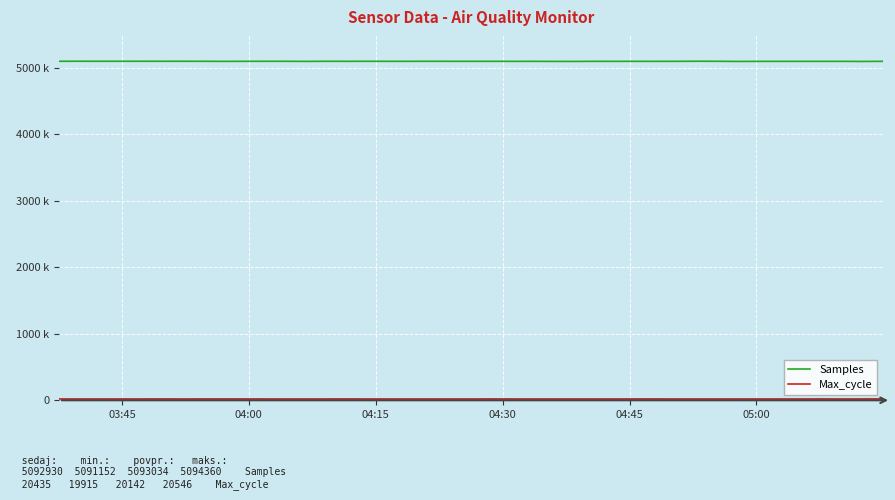

How many interior local valleys does the Samples series have?

14